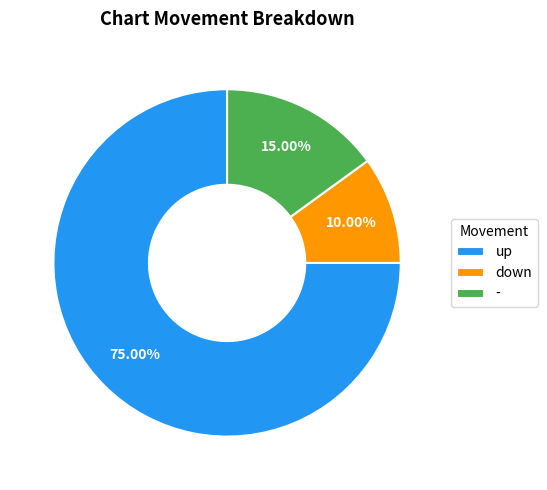

How many slices are in this pie chart?

3